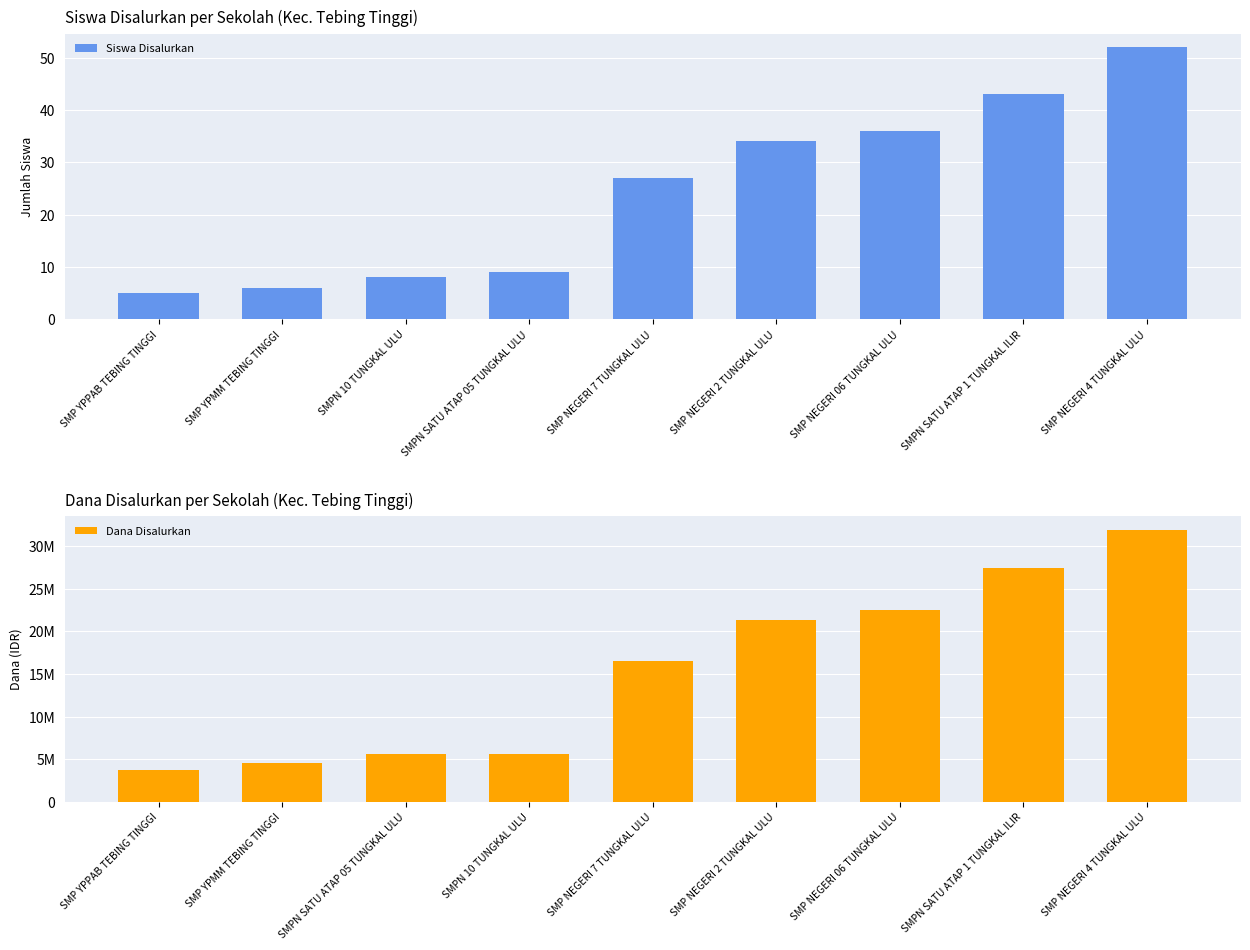

Which series has the widest spread of values?

Dana Disalurkan